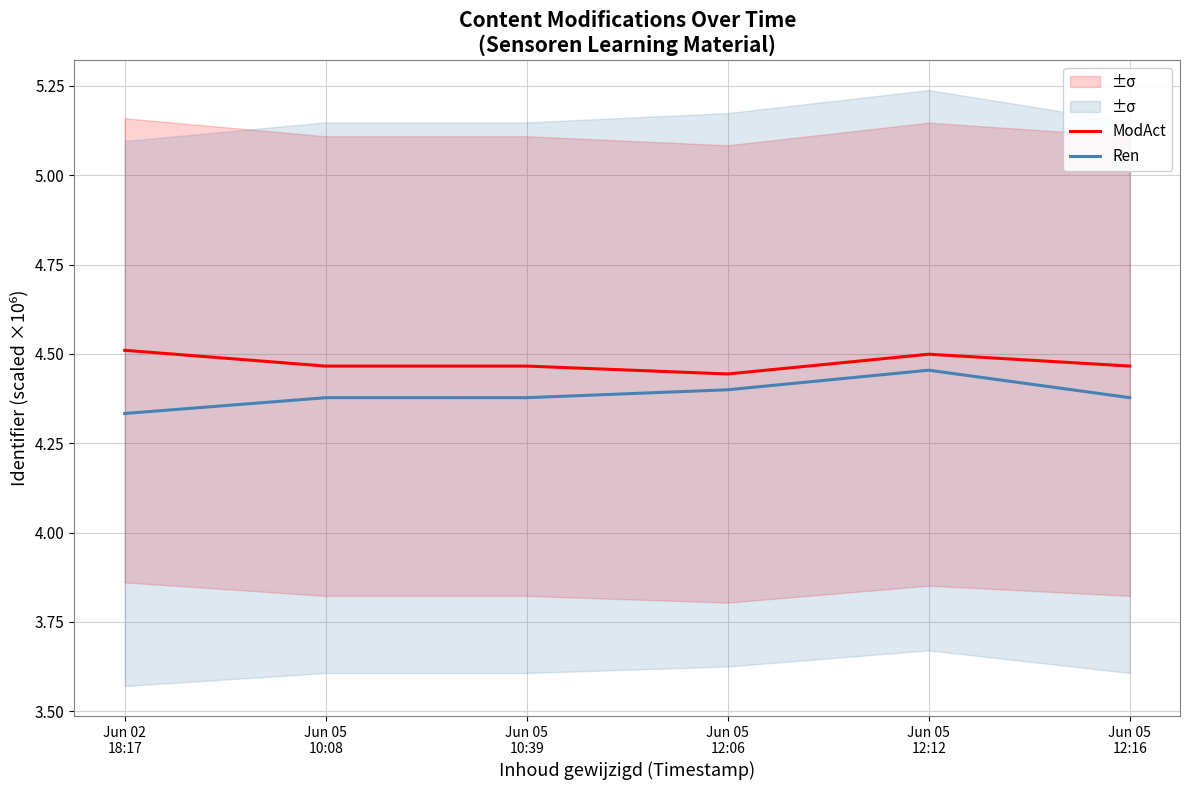

List the series in order of their overall mean, highest first.

ModAct, Ren